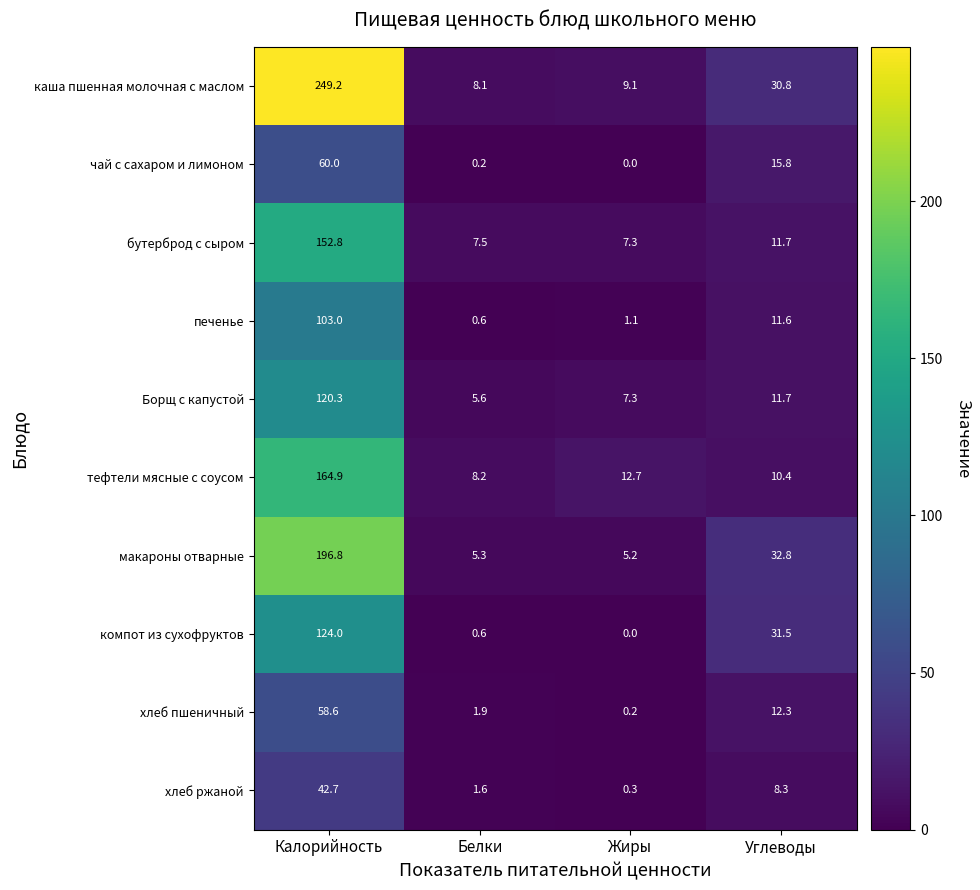

Rank the series by their maximum value, from highest to lowest.

каша пшенная молочная с маслом, макароны отварные, тефтели мясные с соусом, бутерброд с сыром, компот из сухофруктов, Борщ с капустой, печенье, чай с сахаром и лимоном, хлеб пшеничный, хлеб ржаной